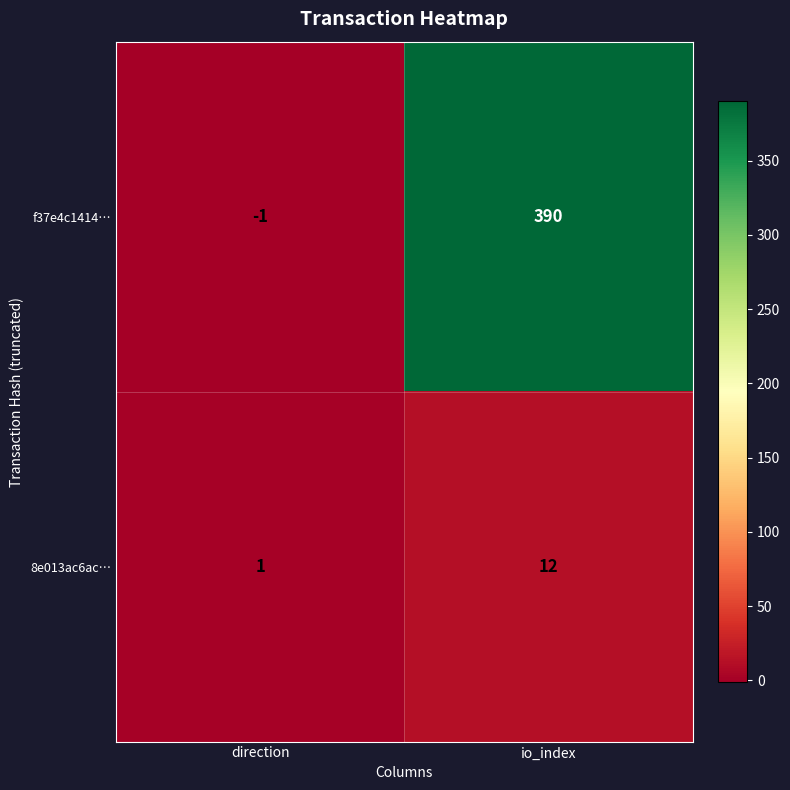

Is the value of 8e013ac6ac… at direction greater than the value of f37e4c1414… at io_index?

No